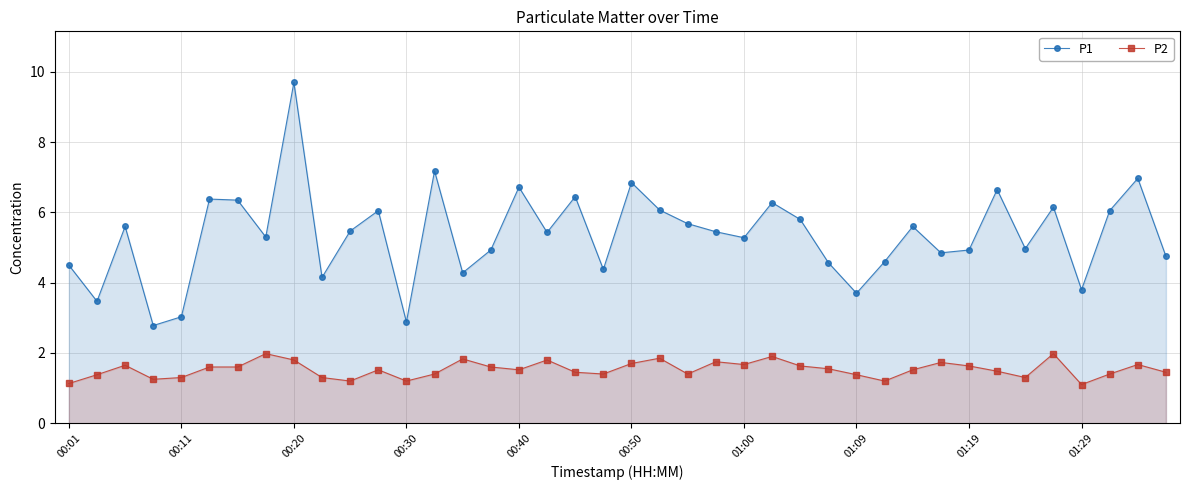

Is it true that P2 equals 1.5 at 33?

True